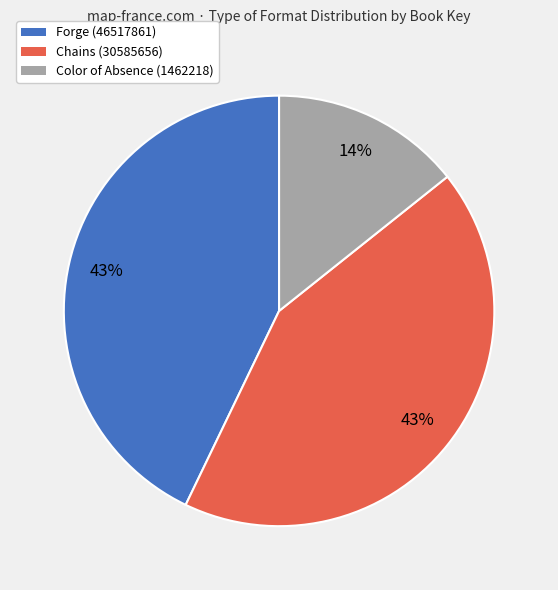

What percentage is the Chains (30585656) slice, to the nearest percent?

43%